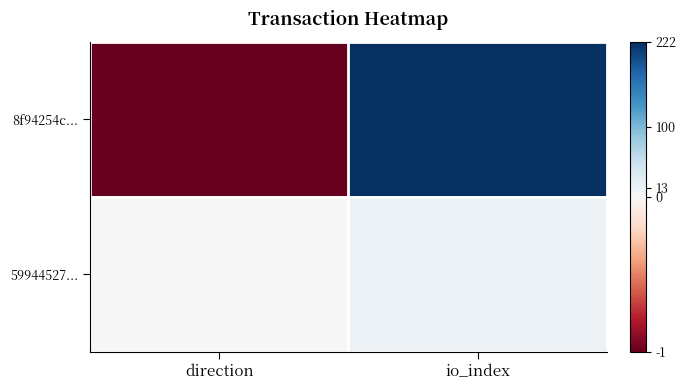

Between direction and io_index, which is larger?

io_index